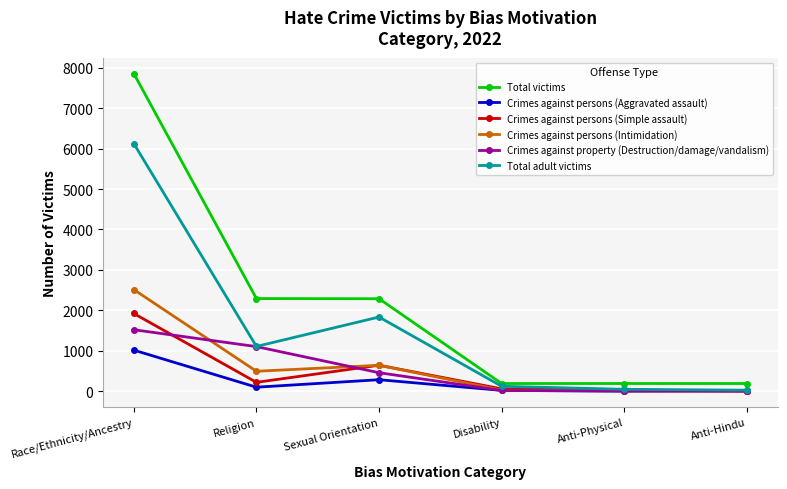

Is this an area chart (filled region under the line)?

No